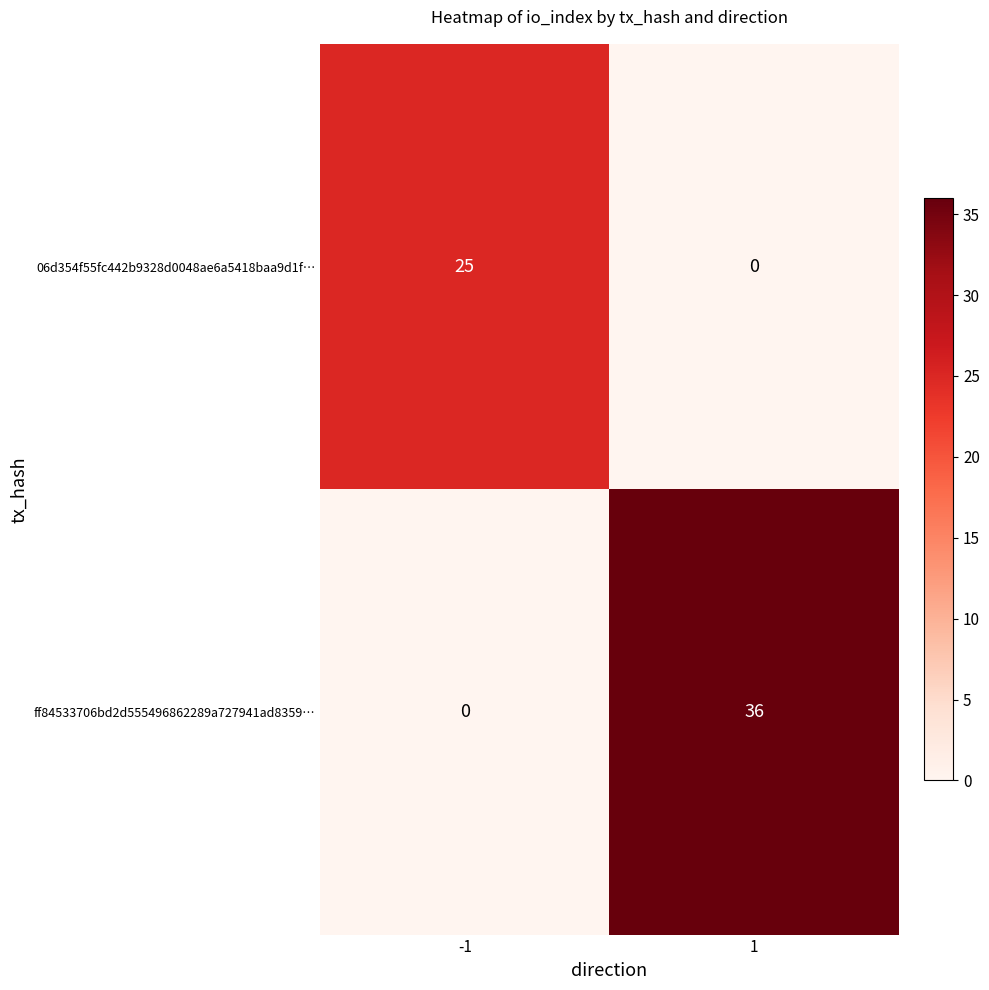

How many values in the 06d354f55fc442b9328d0048ae6a5418baa9d1f… series are below 25?

1